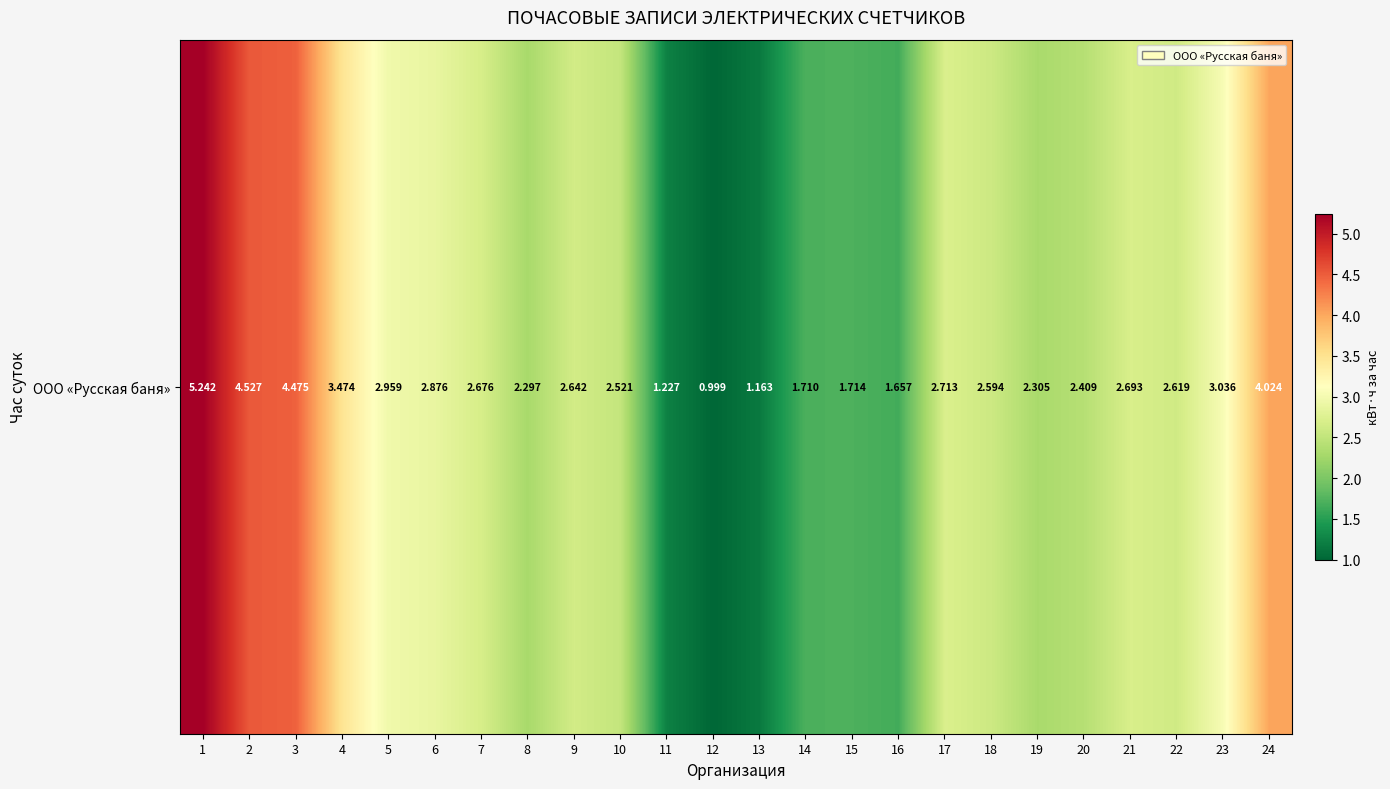

How many series are shown in this chart?

1